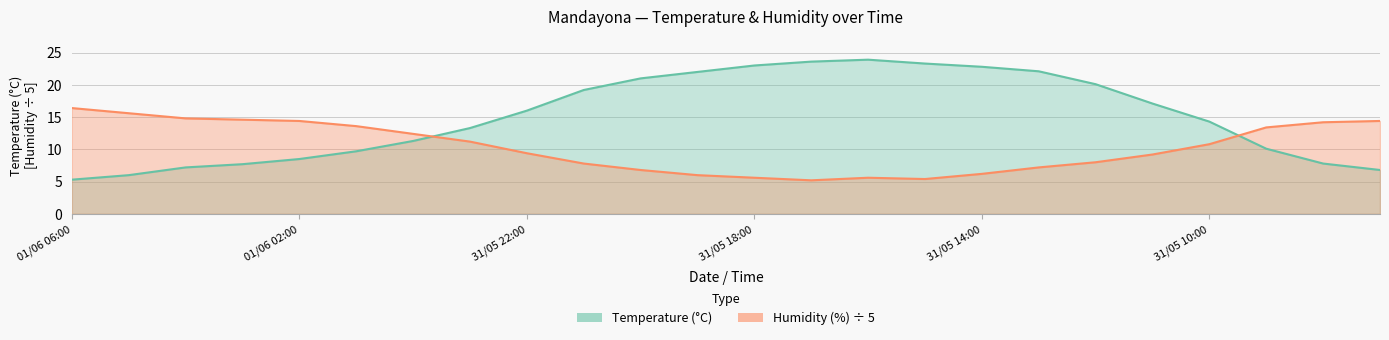

At which category does Humidity (%) reach its first local peak?

31/05 16:00